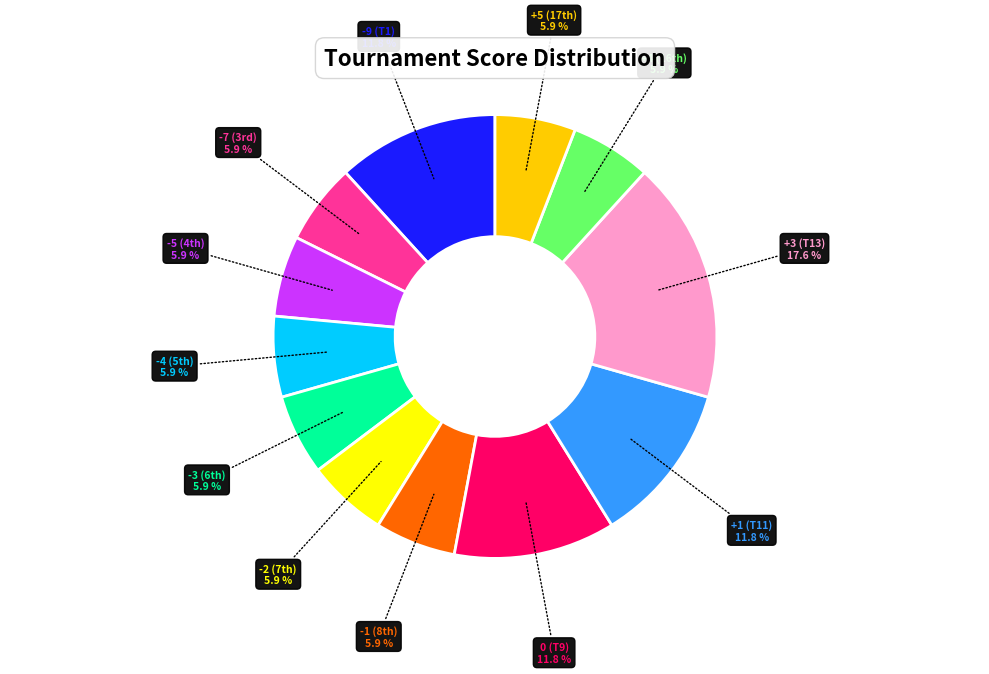

What is the largest slice in the pie chart?

+3 (T13)